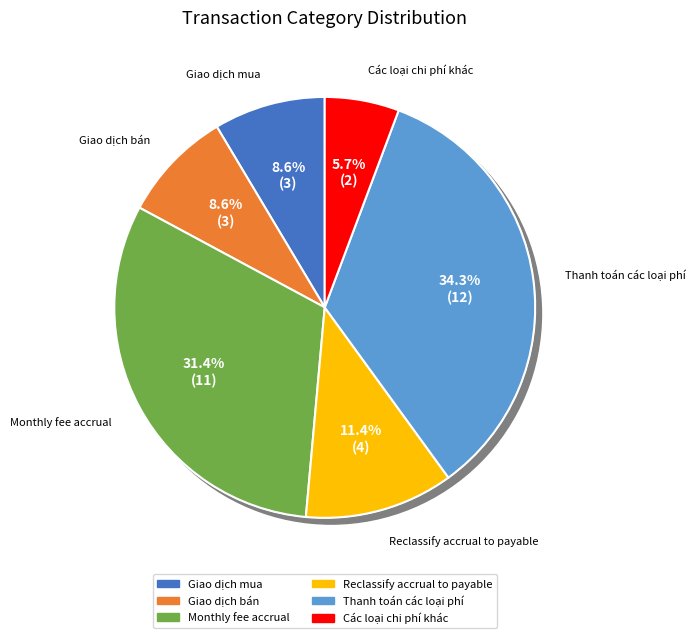

How many slices are in this pie chart?

6